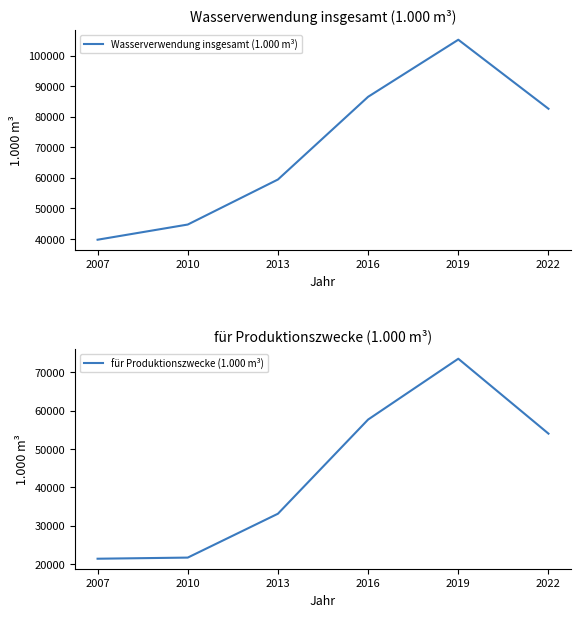

What is the approximate value of Wasserverwendung insgesamt (1.000 m³) at 2019, to the nearest 10?

105160